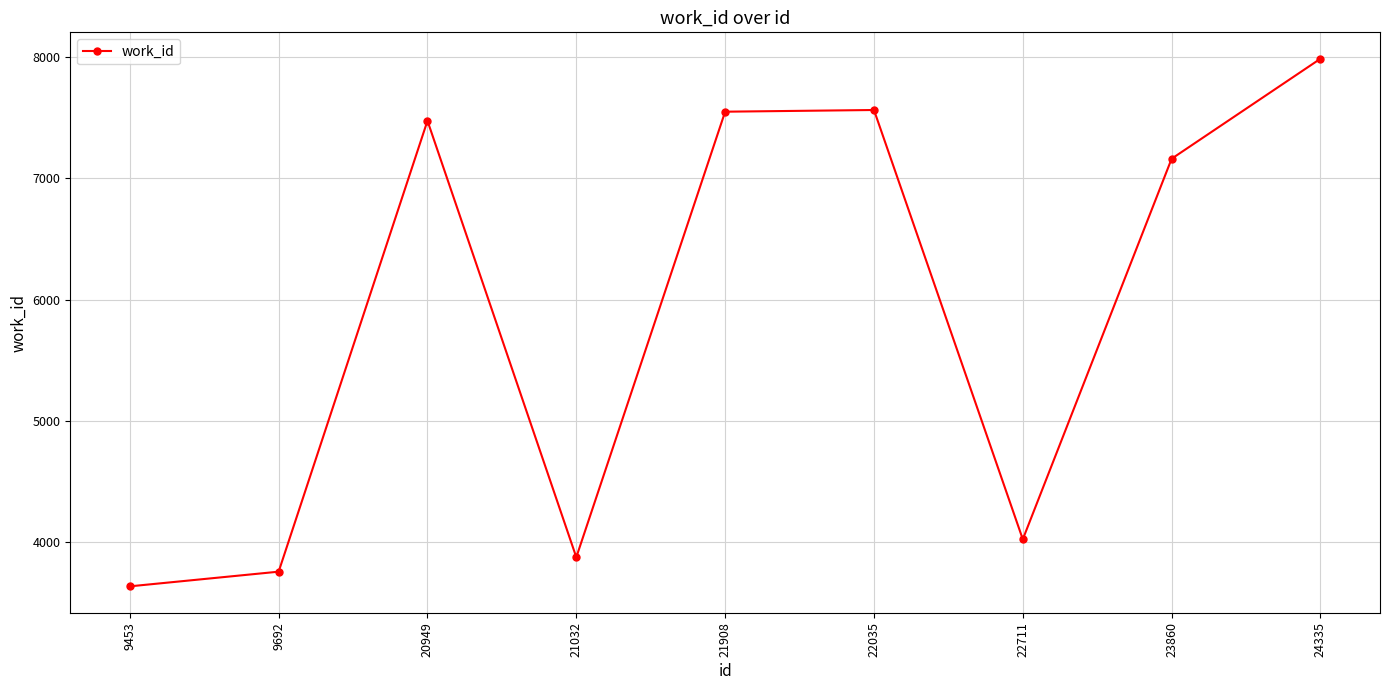

At which category does the chart reach its minimum across all series?

9453